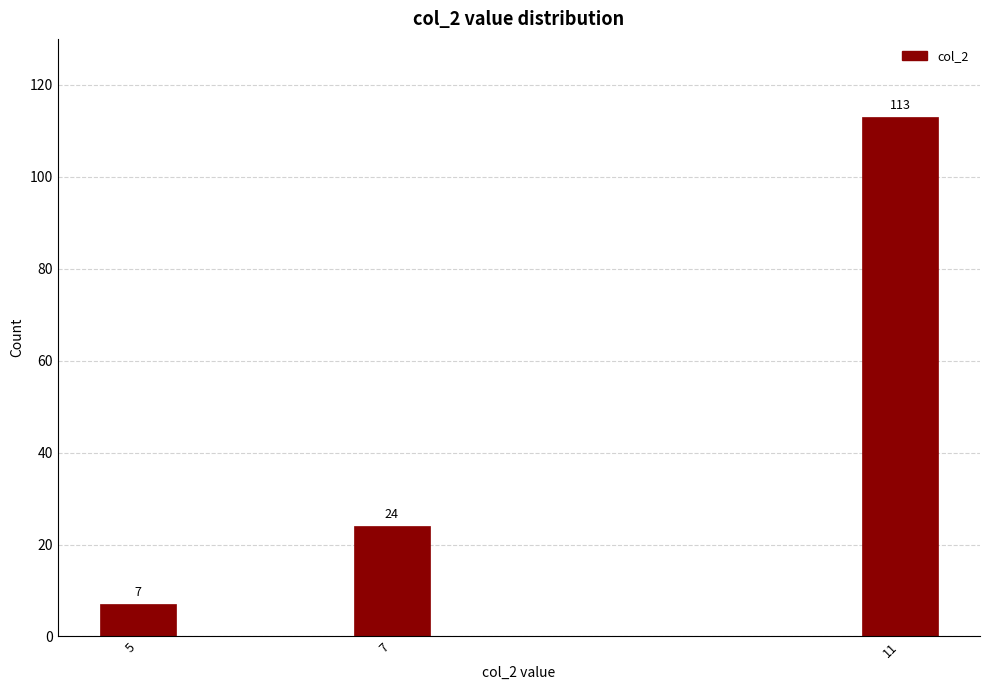

Reading left to right, transcribe all the data shown in this chart.

7	24	113